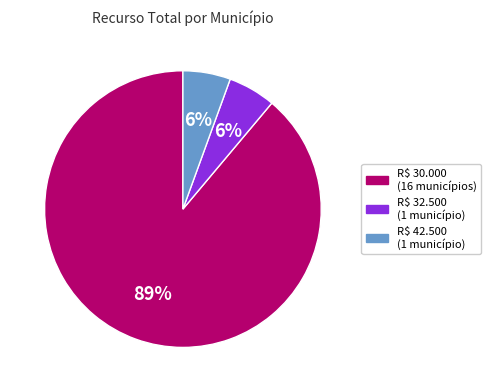

To the nearest percent, what is the average slice percentage?

33%